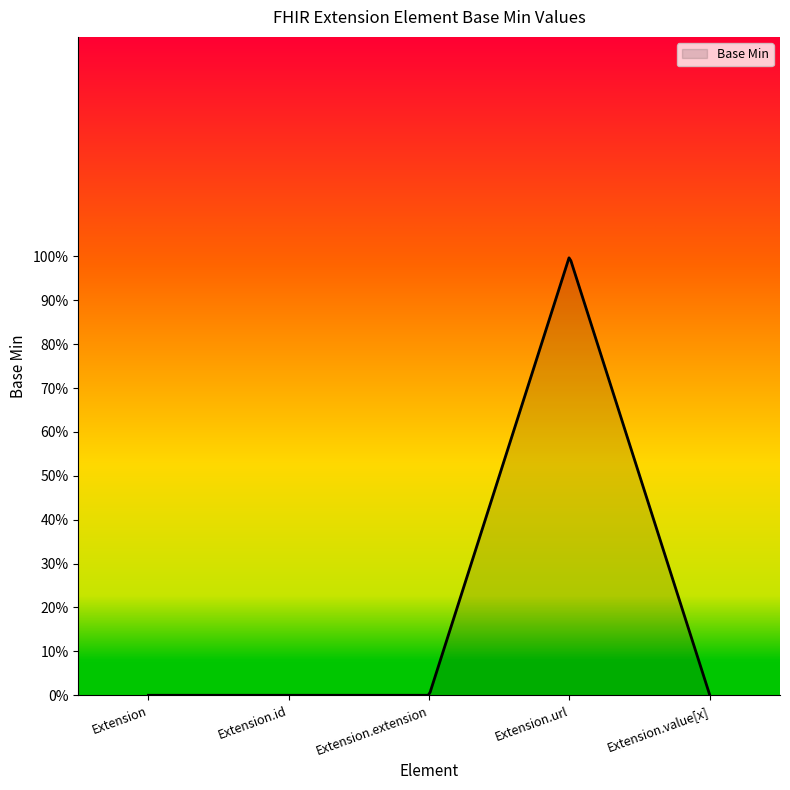

Does the chart display data point markers on the line(s)?

No